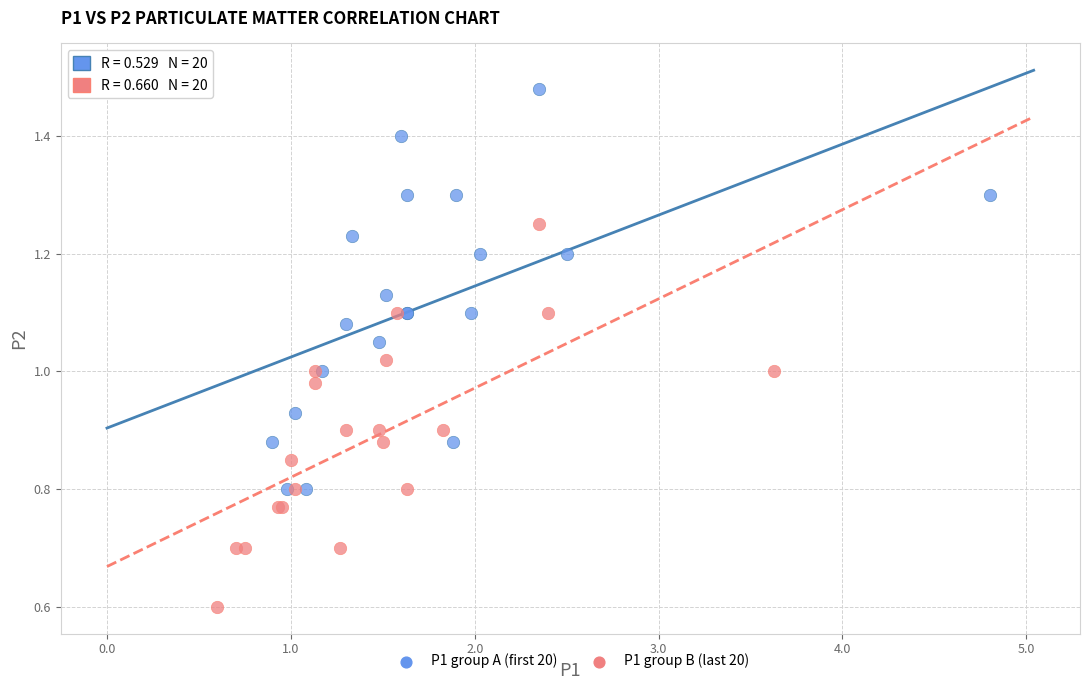

Which series contains the lowest Y value?

P1 group B (last 20)